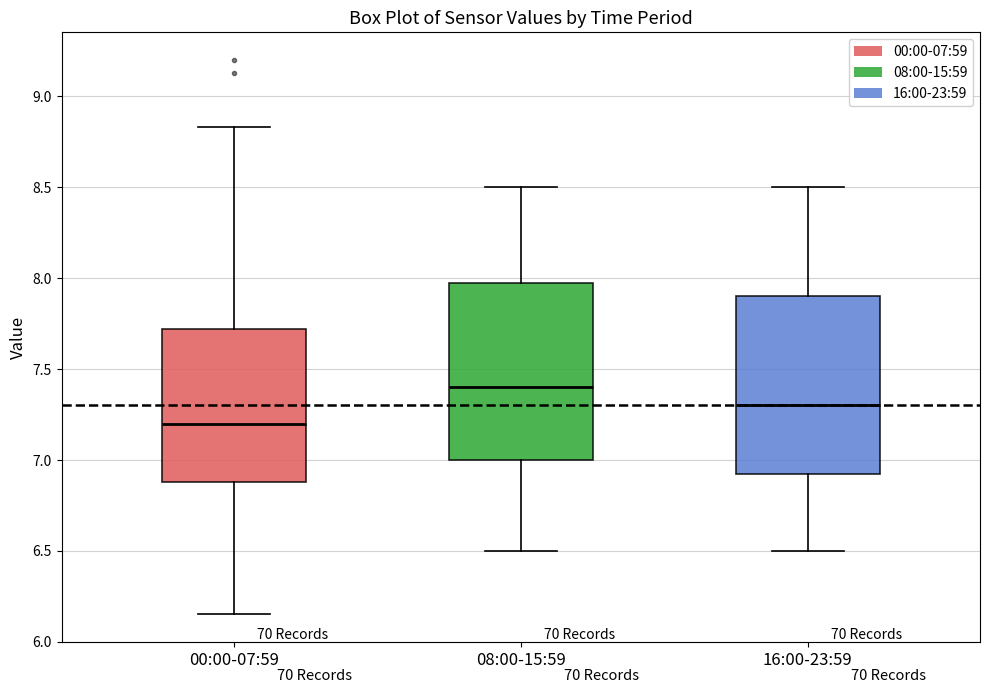

Where is the lower edge of the box for 08:00-15:59 on the y-axis? The values are not printed on the chart, so give them approximately, as read against the axis.

7.00